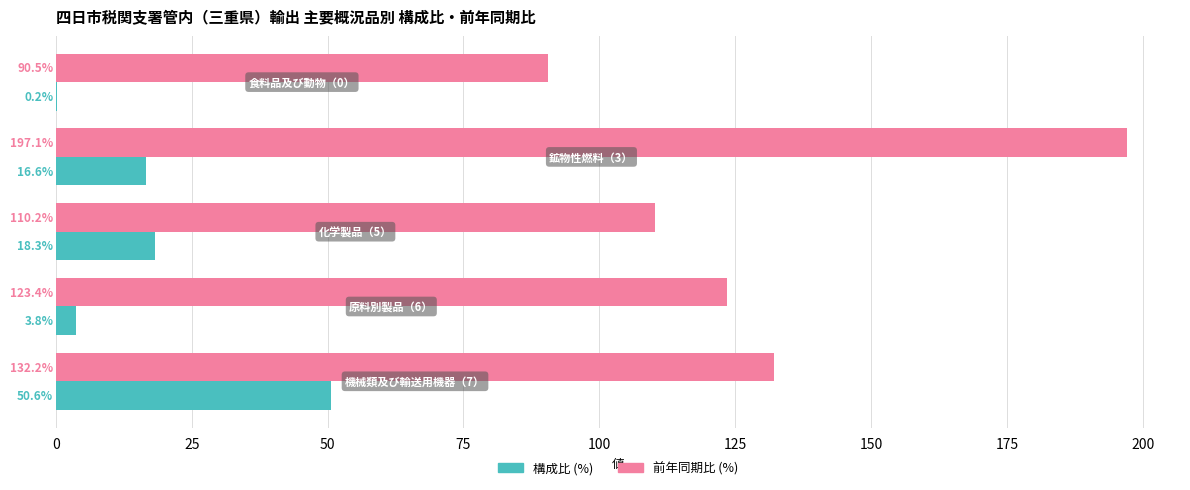

Which series has the largest total across all categories?

前年同期比 (%)